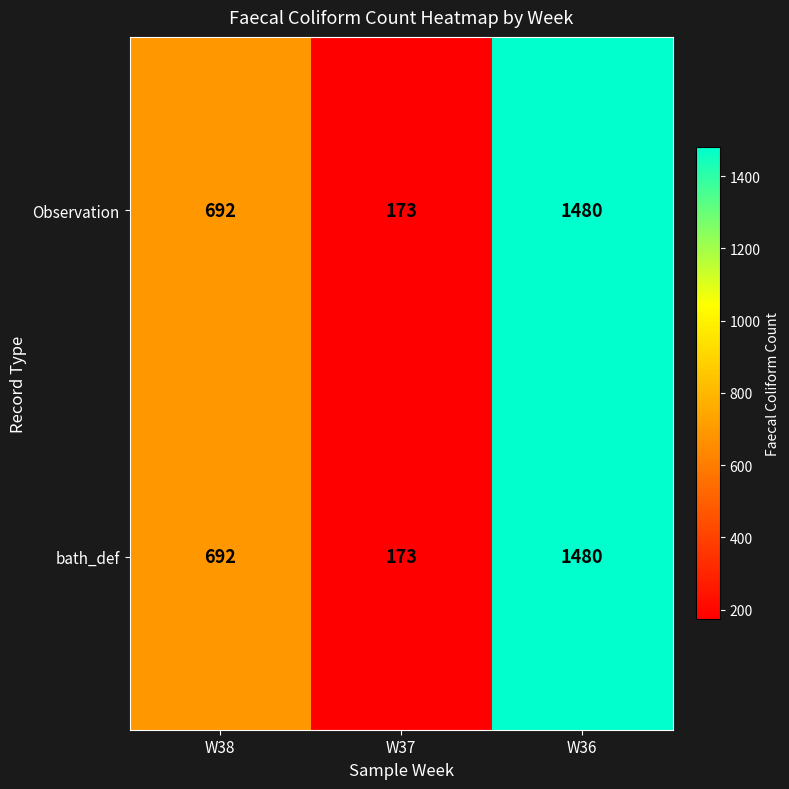

The bath_def series shows 867 at W36. True or false?

False